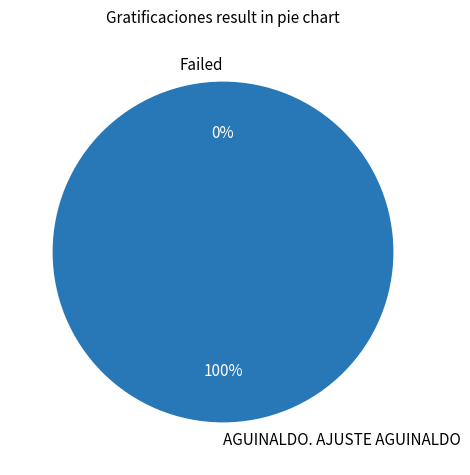

Which slice is the largest?

AGUINALDO. AJUSTE AGUINALDO